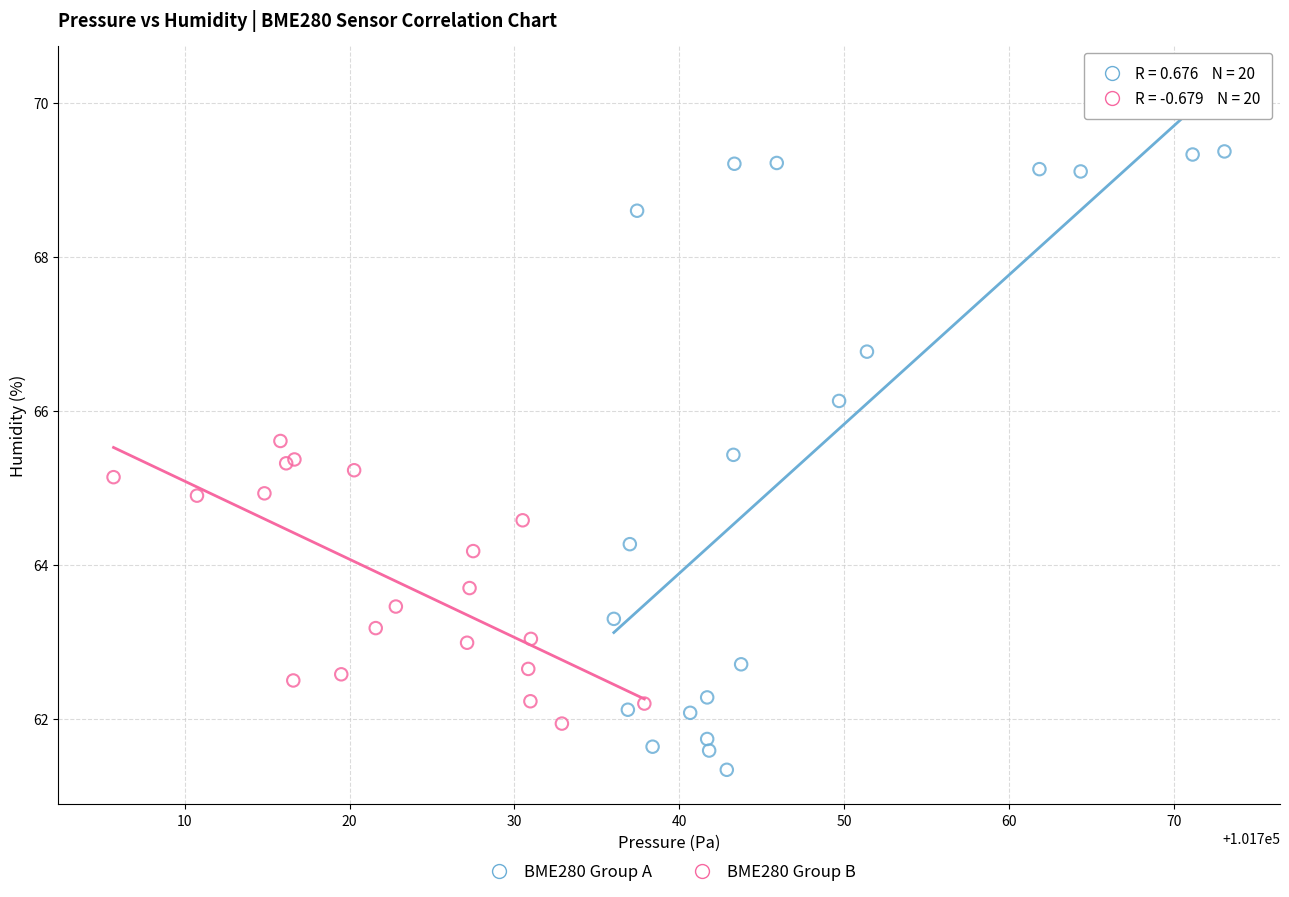

Which series contains the highest Y value?

BME280 Group A